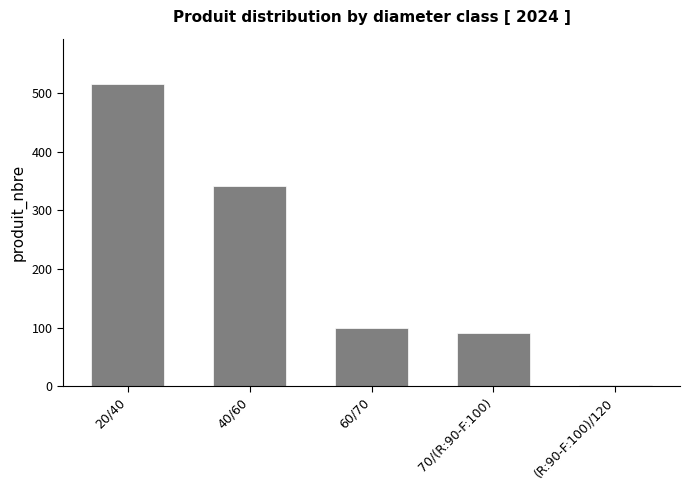

What is the greatest value displayed?

516